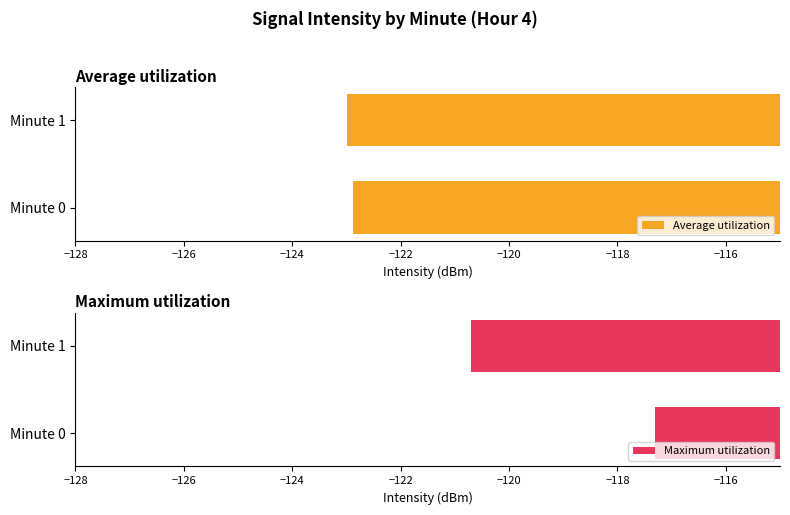

List the series in order of their overall mean, highest first.

Maximum utilization, Average utilization